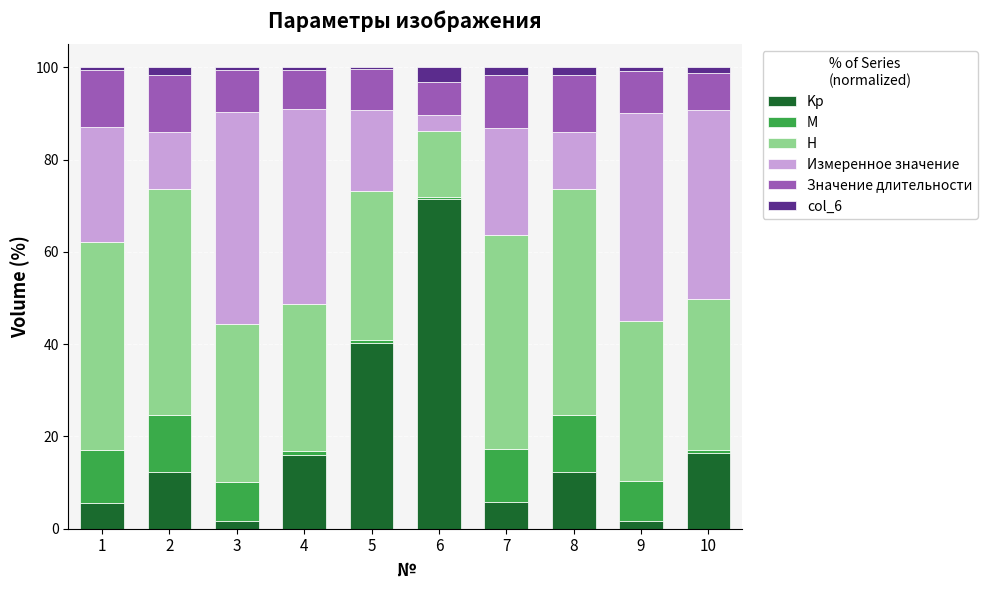

True or false: Kp has a value of 116.7 at 6.

False